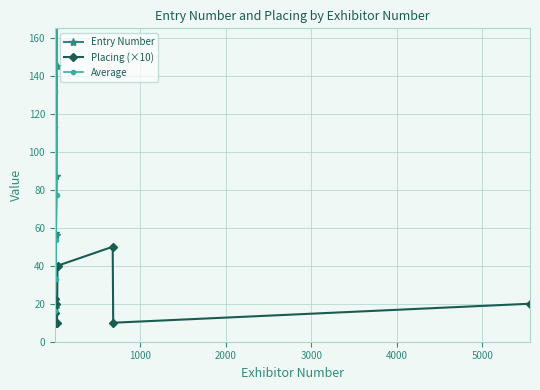

True or false: Placing (×10) has more than 0 points higher than both neighbors.

True